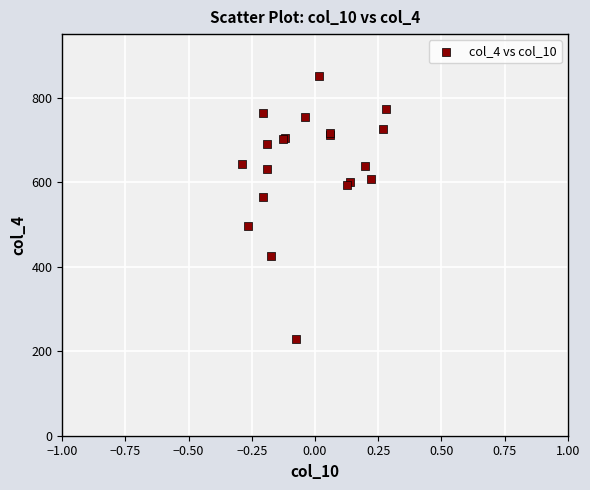

What Y value in the scatter plot is closest to 539?

565